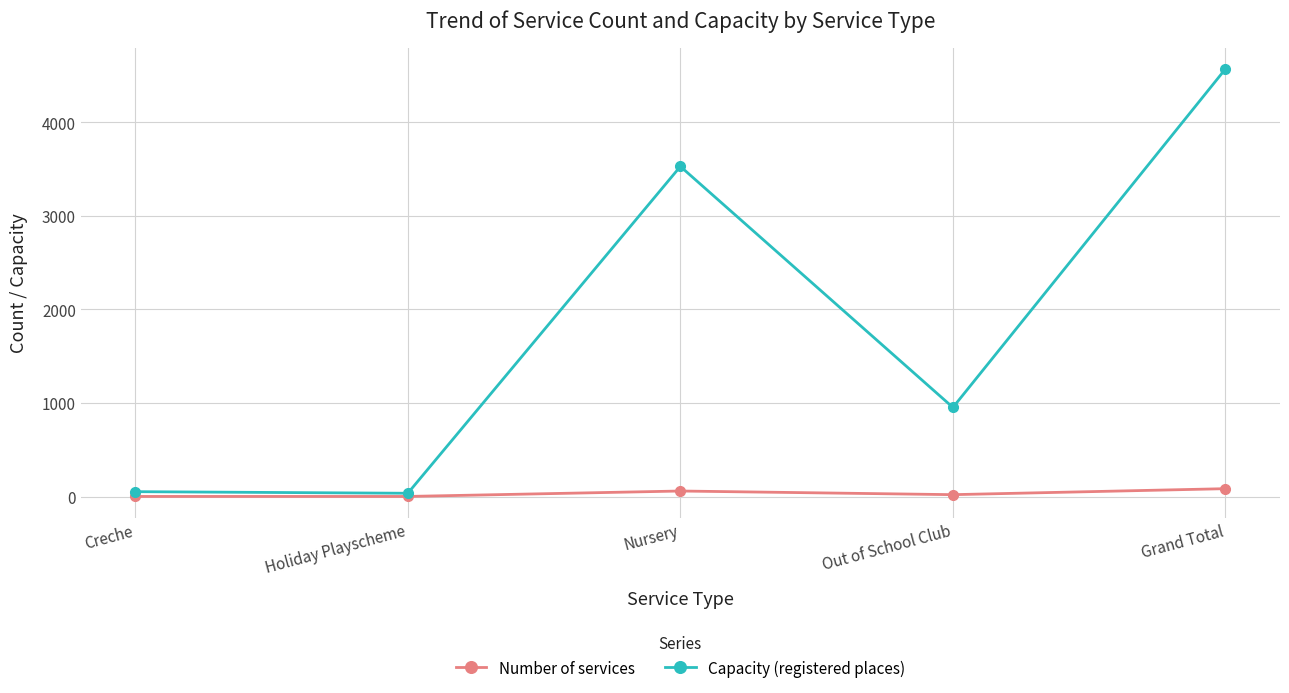

Count the Number of services values in the range 2 to 60.

4